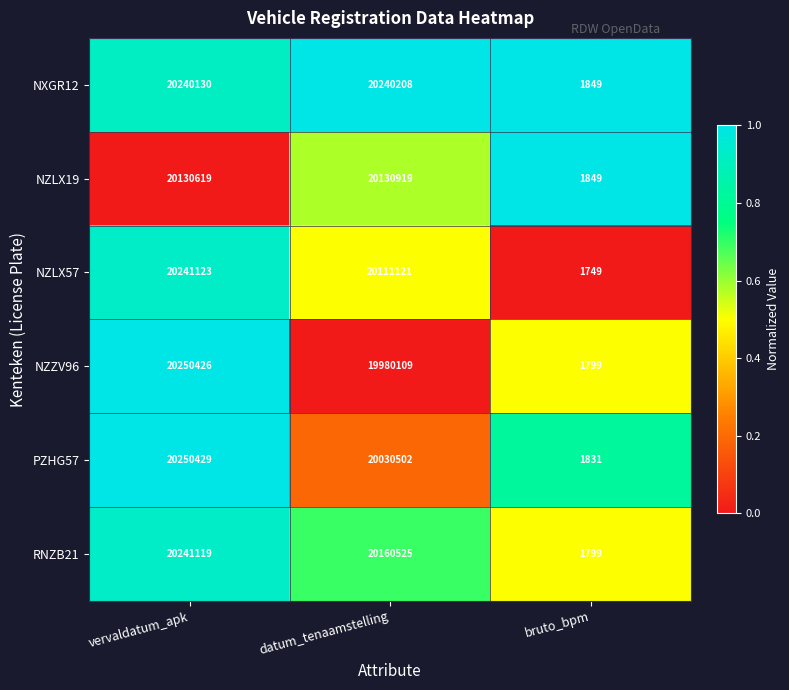

Is the value of NZZV96 at datum_tenaamstelling greater than the value of RNZB21 at datum_tenaamstelling?

No